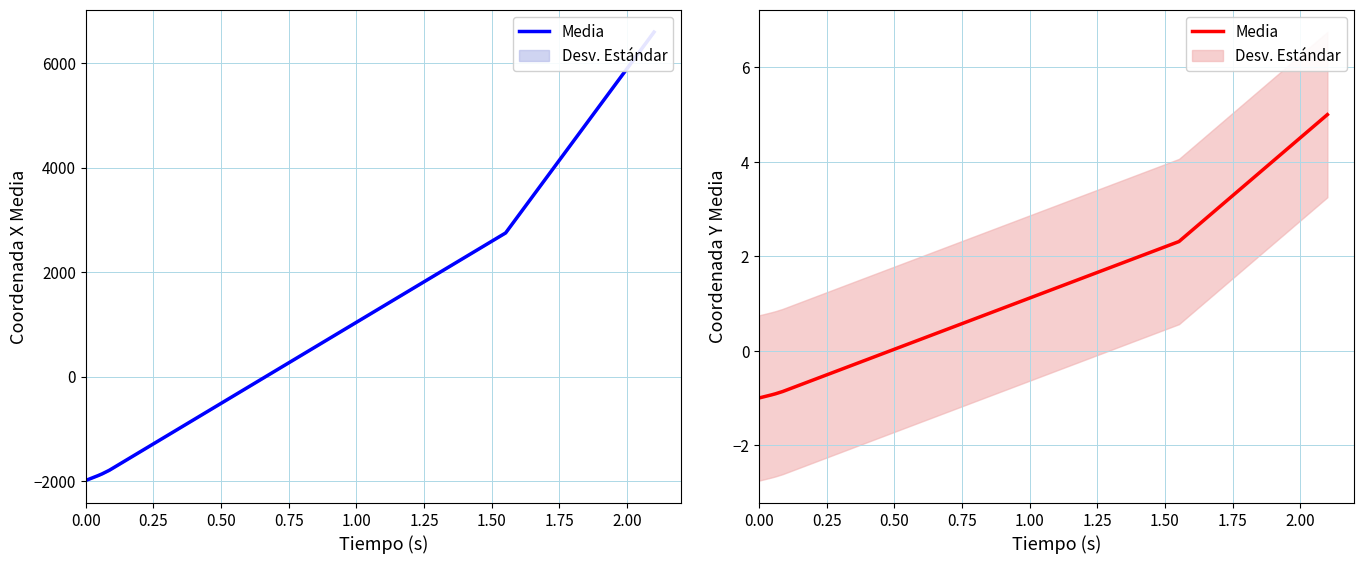

What is the difference between the maximum and minimum values?

6.0